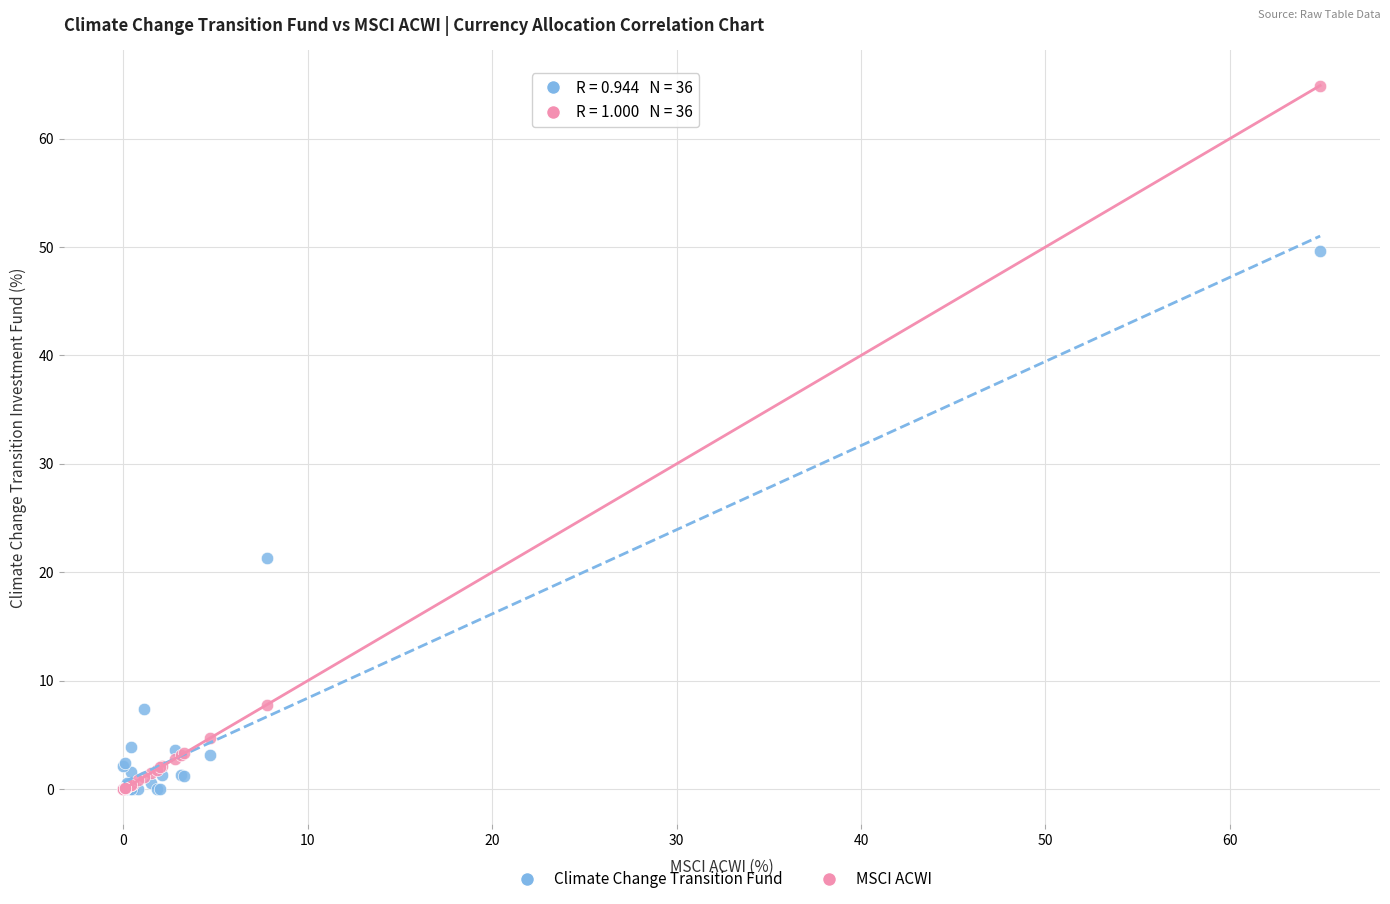

In the Climate Change Transition Fund series, what Y value is closest to 24?

21.3